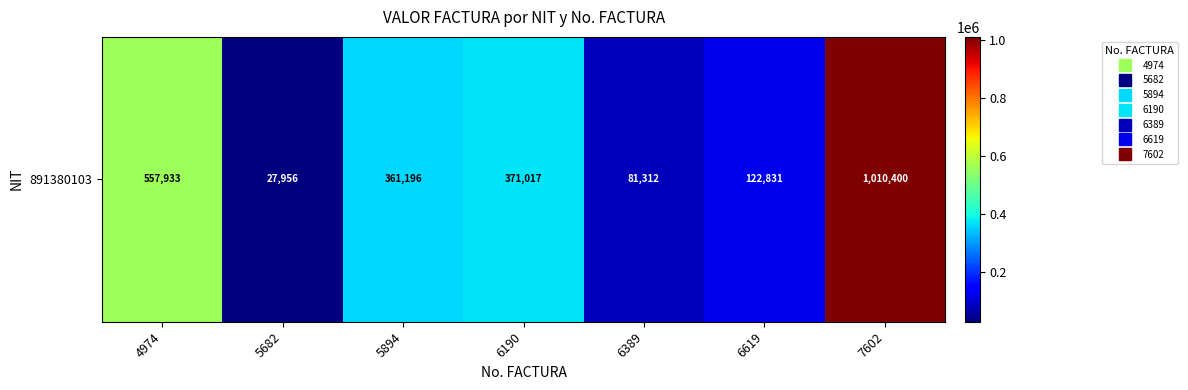

True or false: the data shows 515737 at 6190.

False